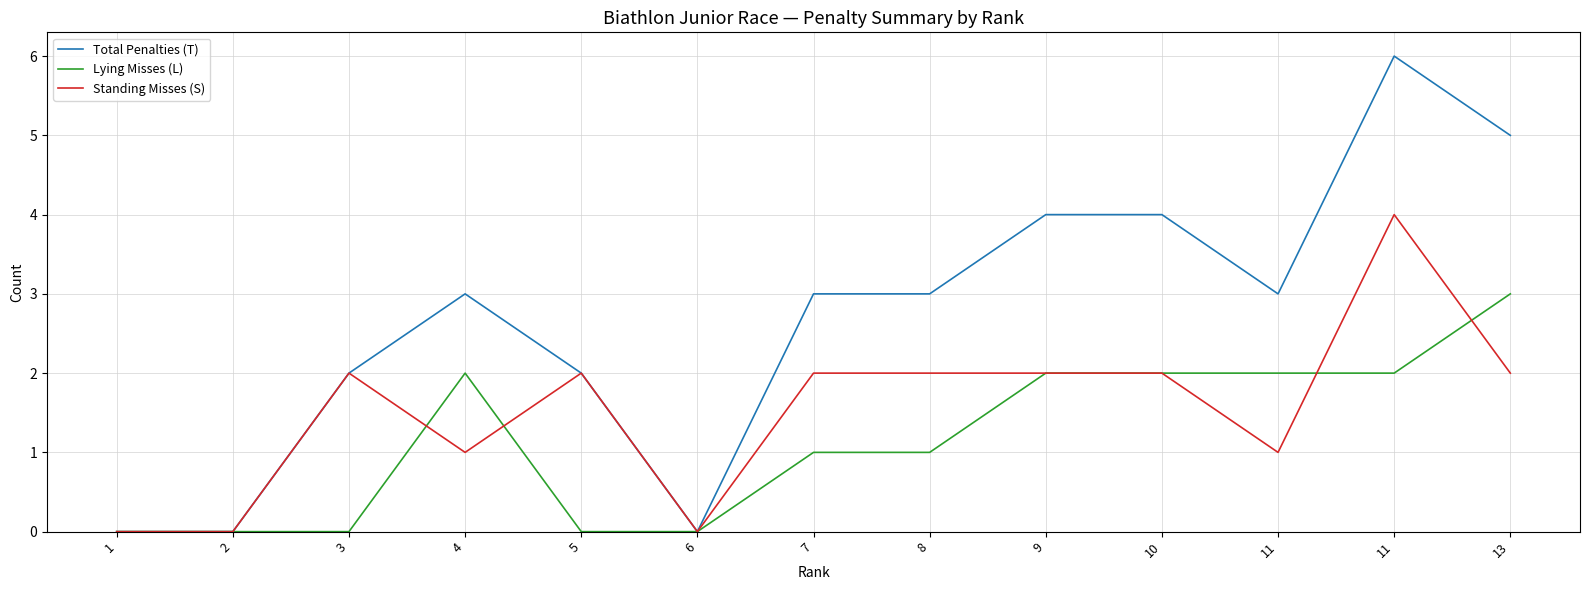

Does the chart display data point markers on the line(s)?

No